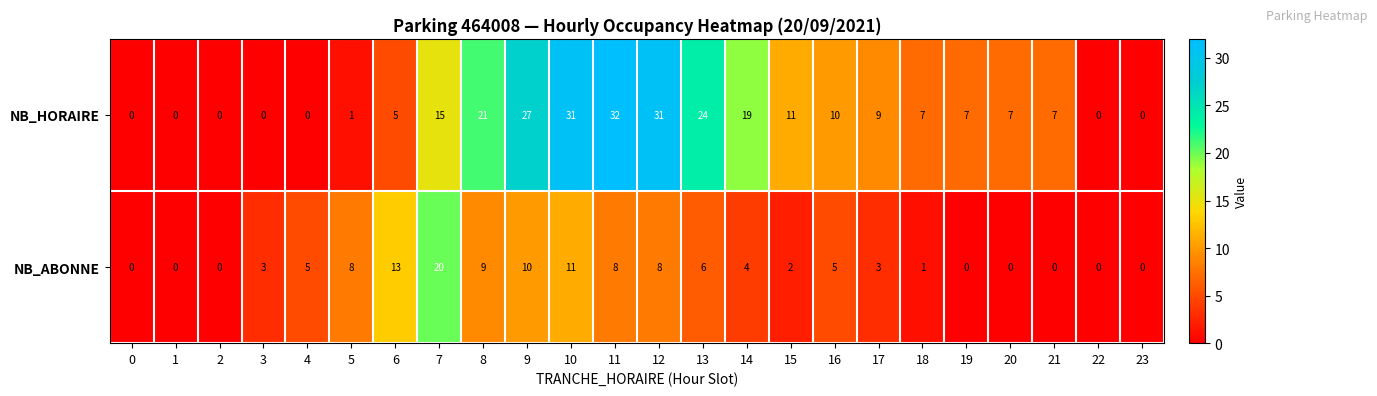

At which category is the sum across all series the highest?

10